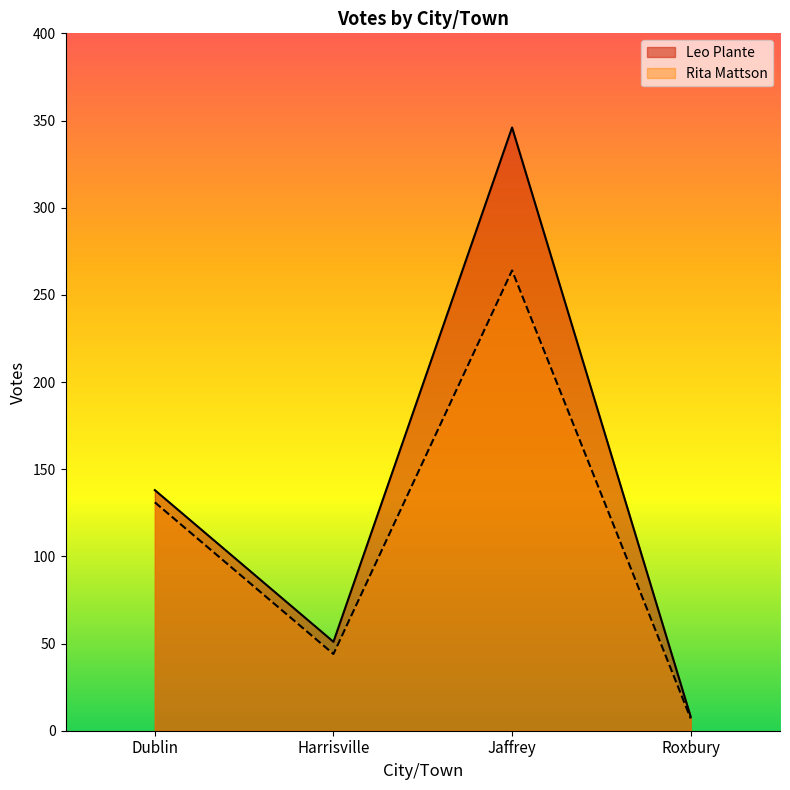

In Rita Mattson, how many points are higher than both neighbors (excluding endpoints)?

1